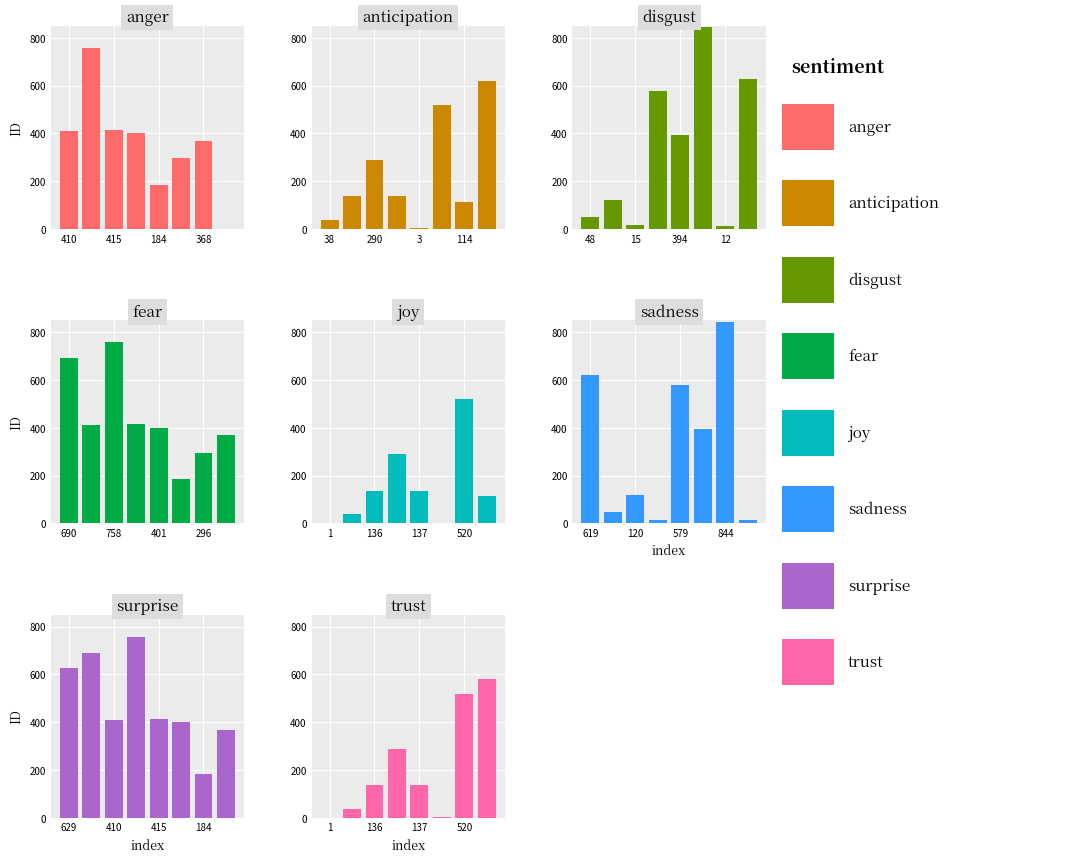

True or false: the data shows 20 at ALBERT WILLIAM.

False